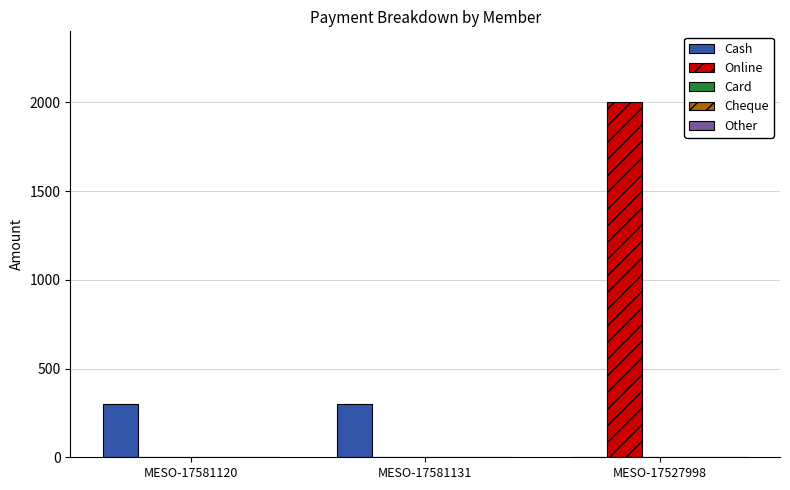

What is the greatest value displayed?

2000